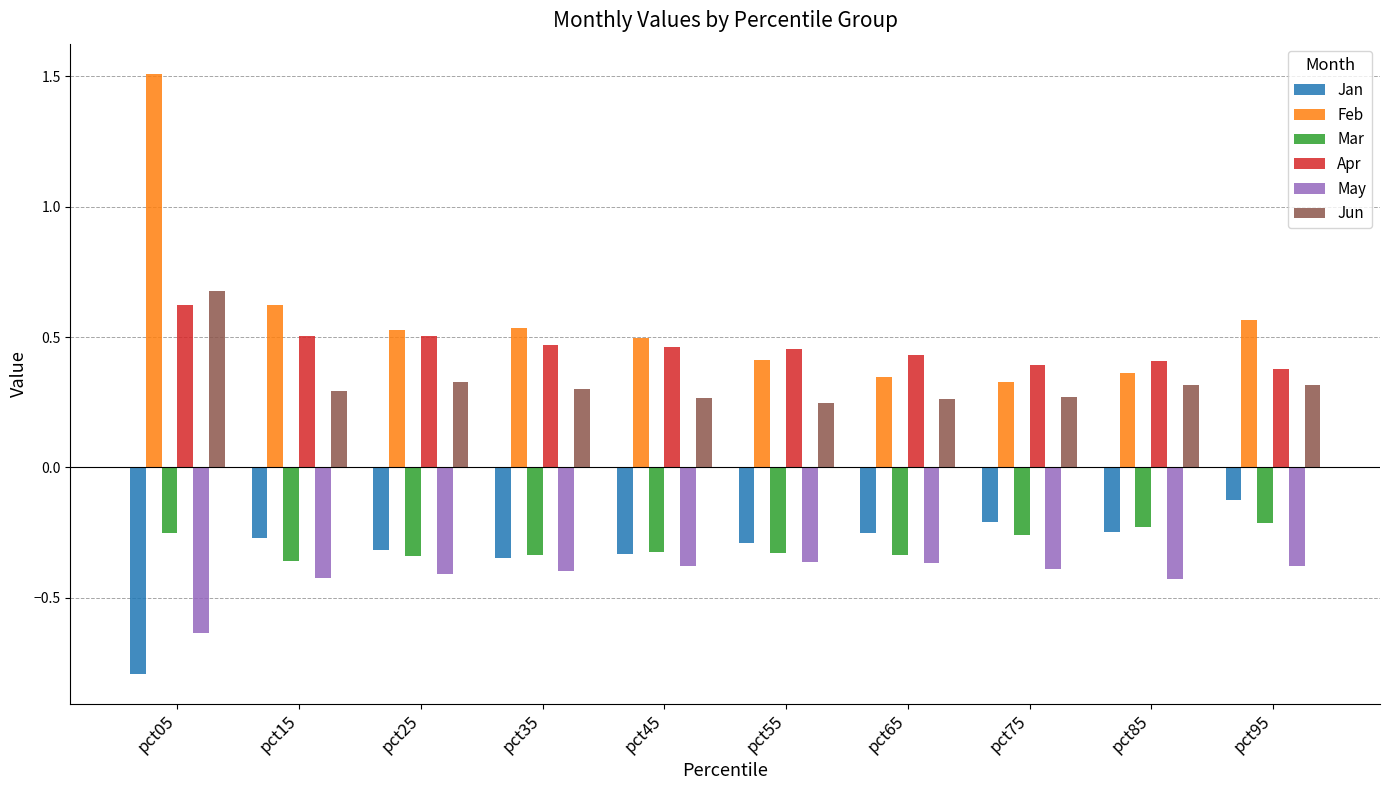

True or false: Jan has a value of -0.4 at pct55.

False